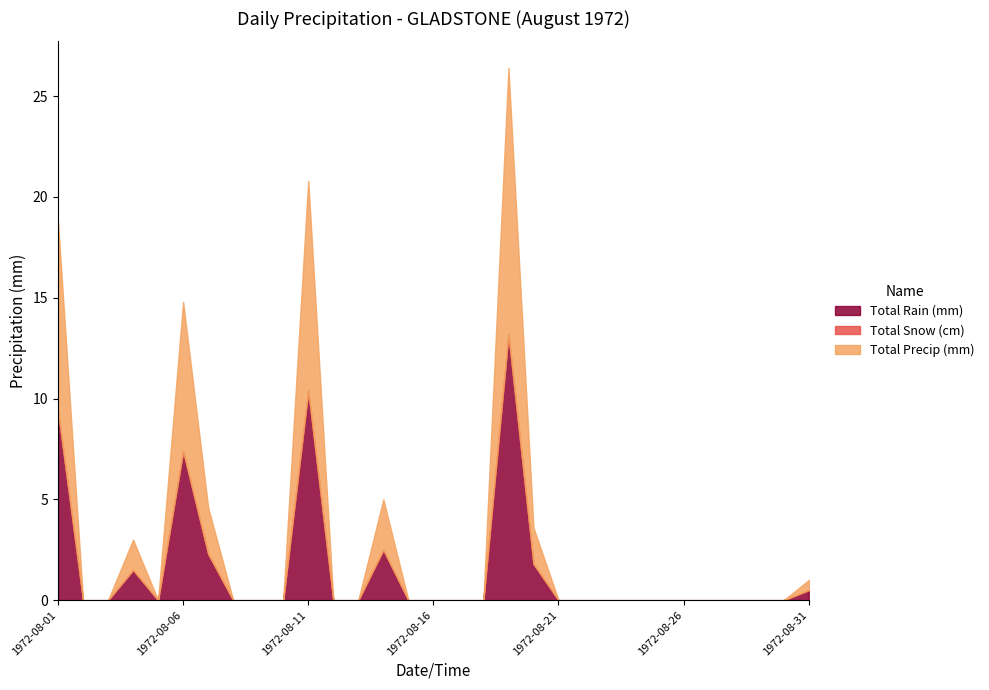

Is the value of Total Rain (mm) at 1972-08-19 greater than the value of Total Snow (cm) at 1972-08-10?

Yes